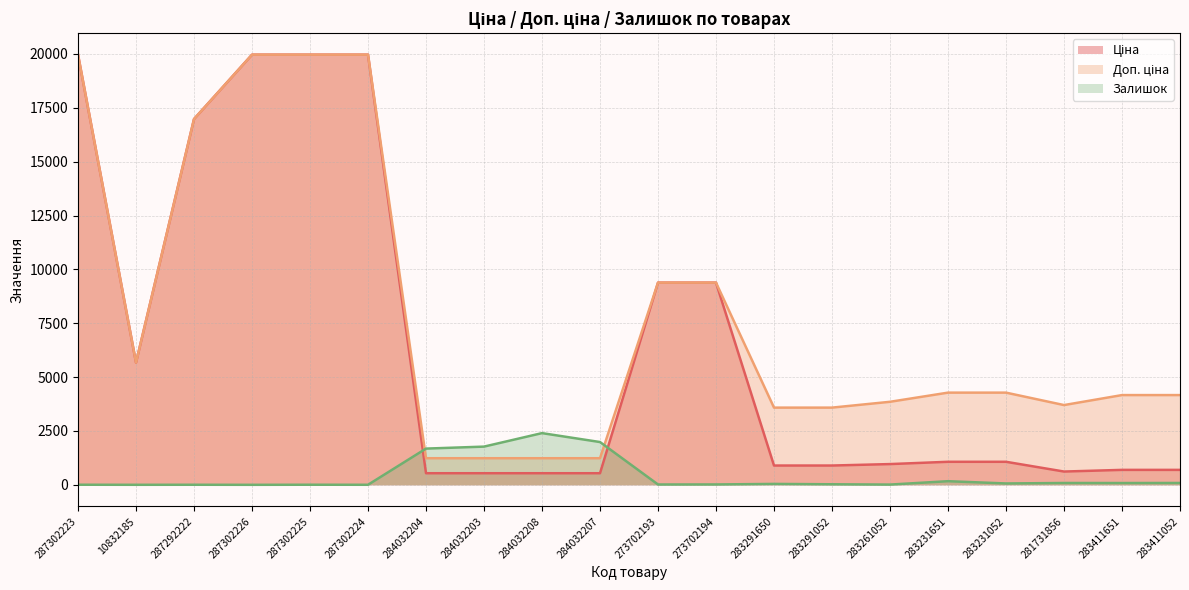

How many interior local valleys does the Ціна series have?

2